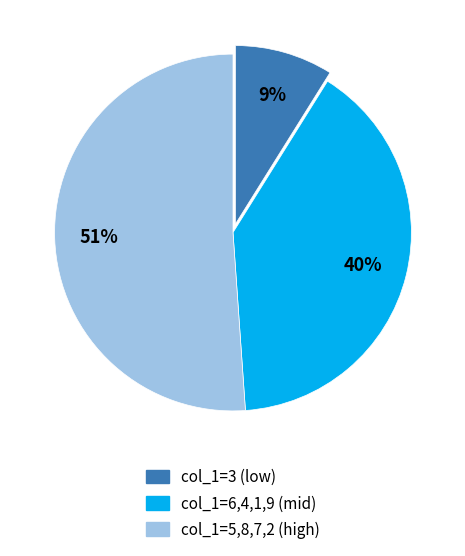

To the nearest percent, what is the combined percentage of col_1=6,4,1,9 (mid) and col_1=3 (low)?

49%